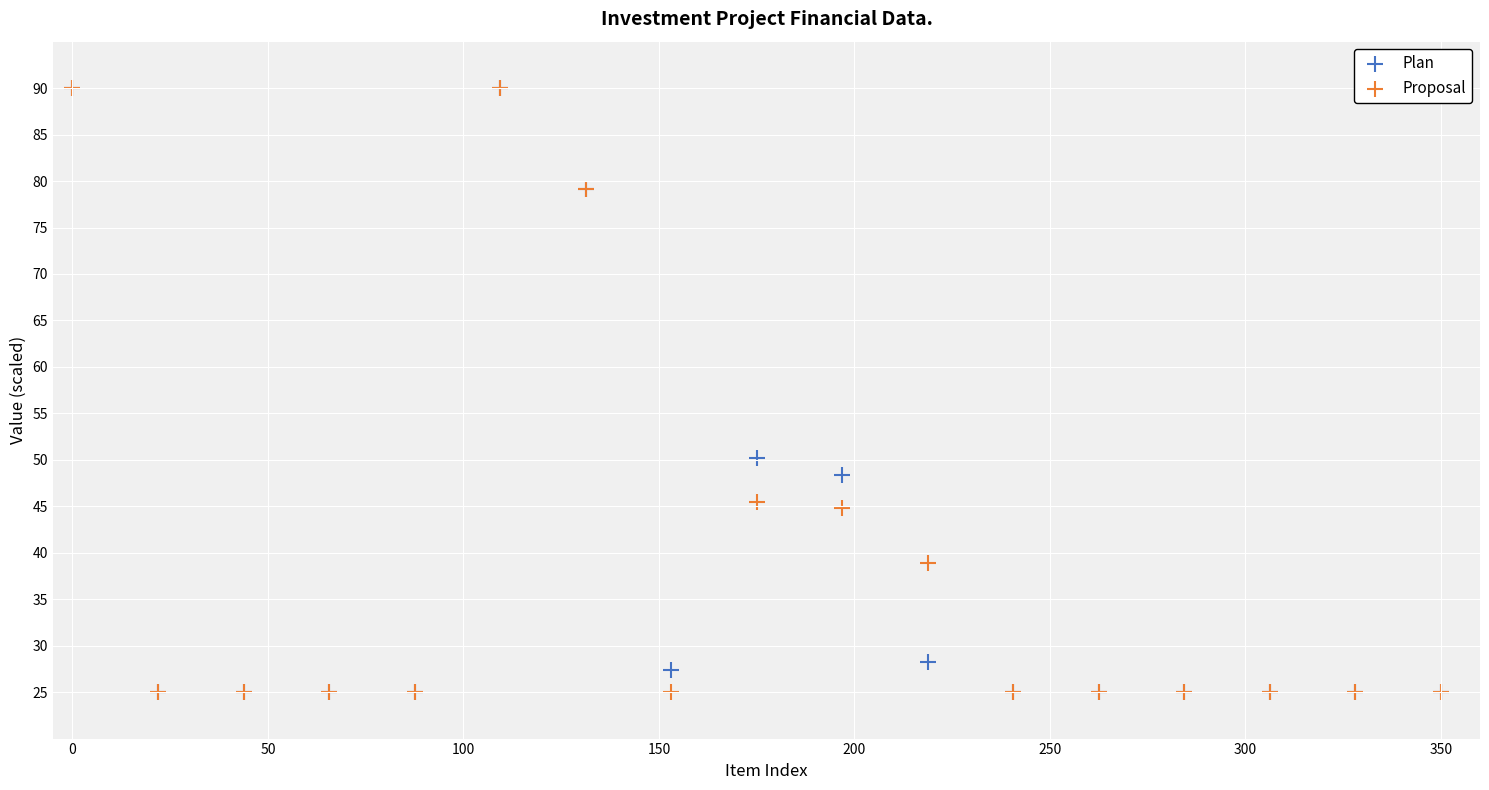

In the Proposal series, what Y value is closest to 57?

45.4